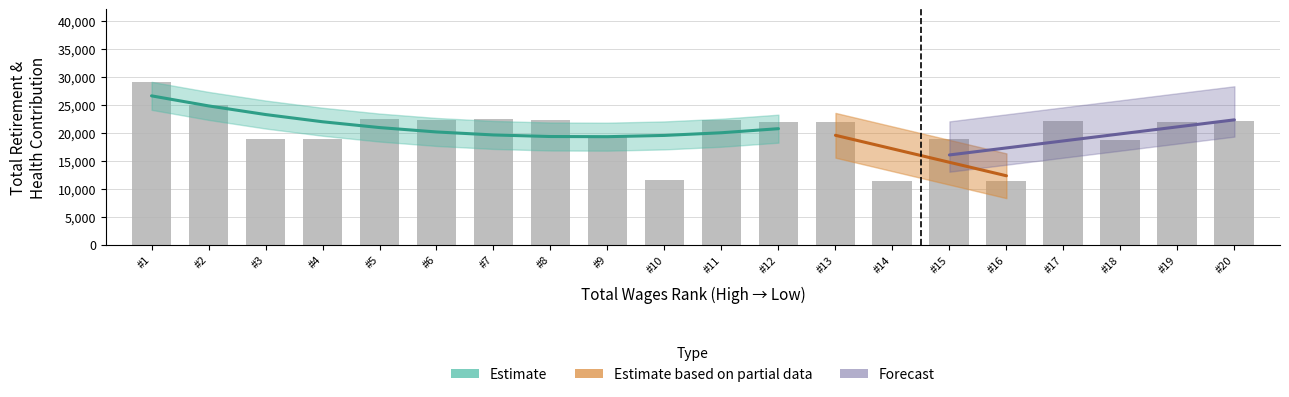

What is the minimum value shown in the chart?

11427